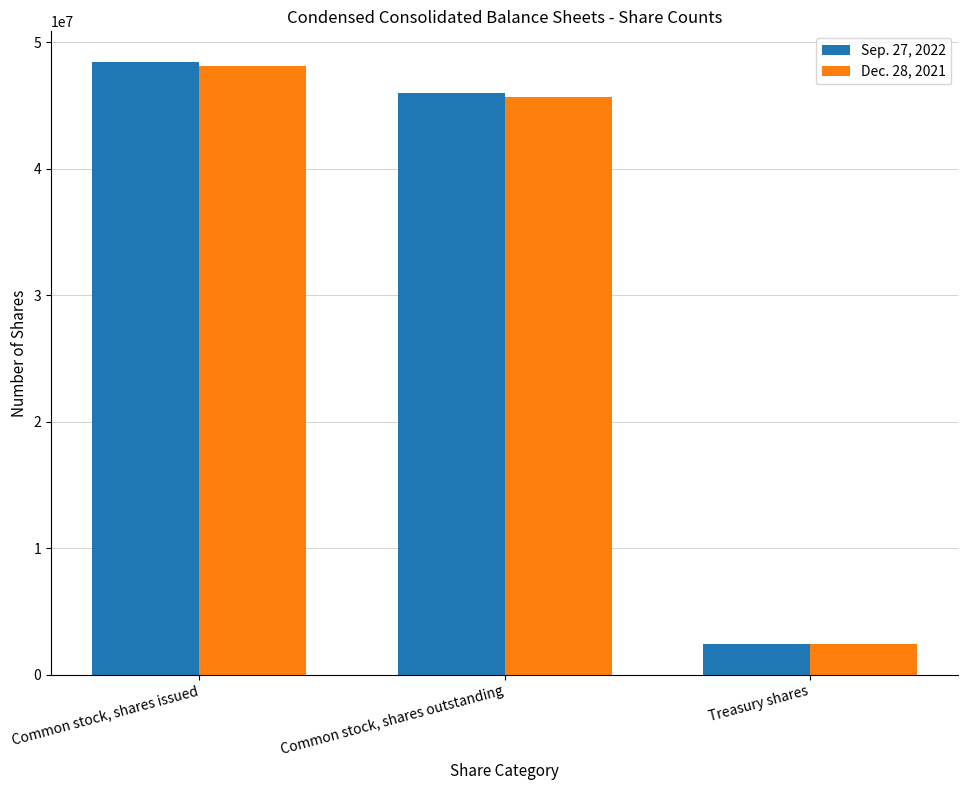

What is the total value across all series at Treasury shares?

4847742